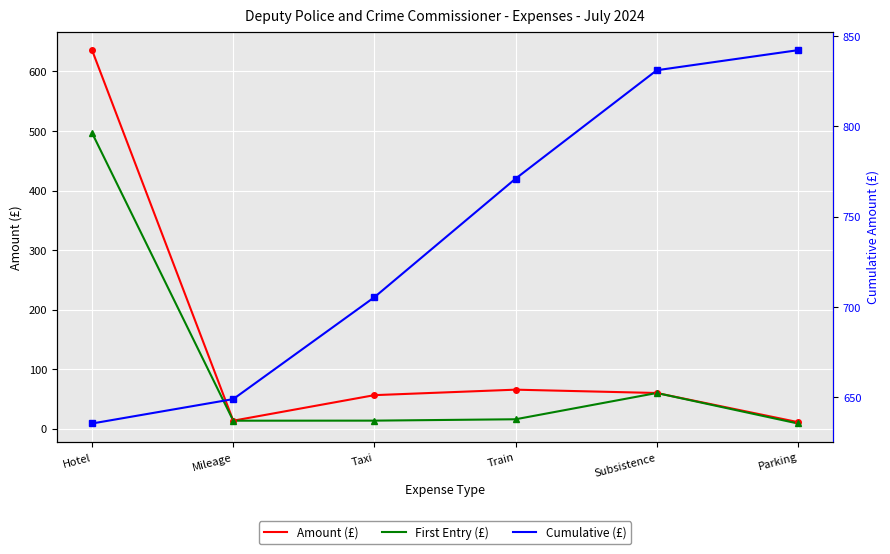

Which label corresponds to the smallest value in the chart?

Parking